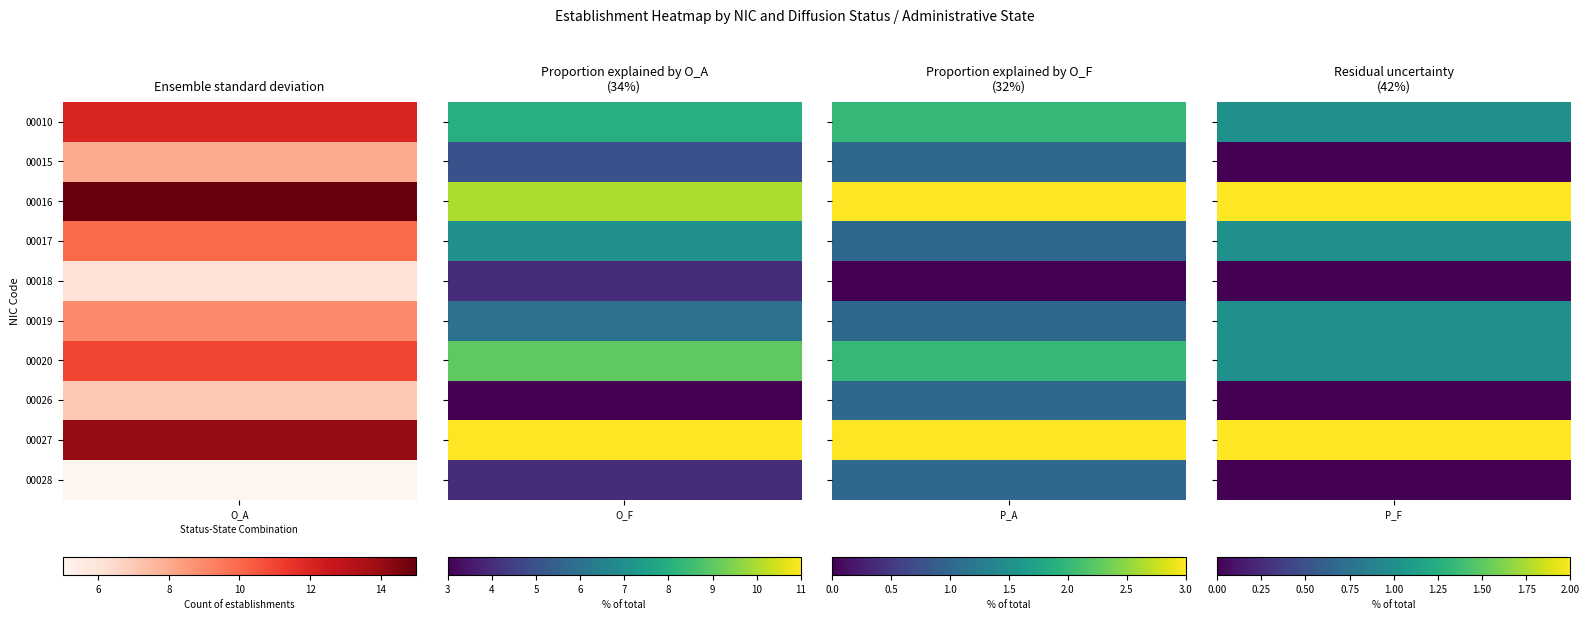

Reading right to left, list all the values displayed in this chart.

O_A: 9=5	8=14	7=7	6=11	5=9	4=6	3=10	2=15	1=8	0=12
O_F: 9=4	8=11	7=3	6=9	5=6	4=4	3=7	2=10	1=5	0=8
P_A: 9=1	8=3	7=1	6=2	5=1	4=0	3=1	2=3	1=1	0=2
P_F: 9=0	8=2	7=0	6=1	5=1	4=0	3=1	2=2	1=0	0=1